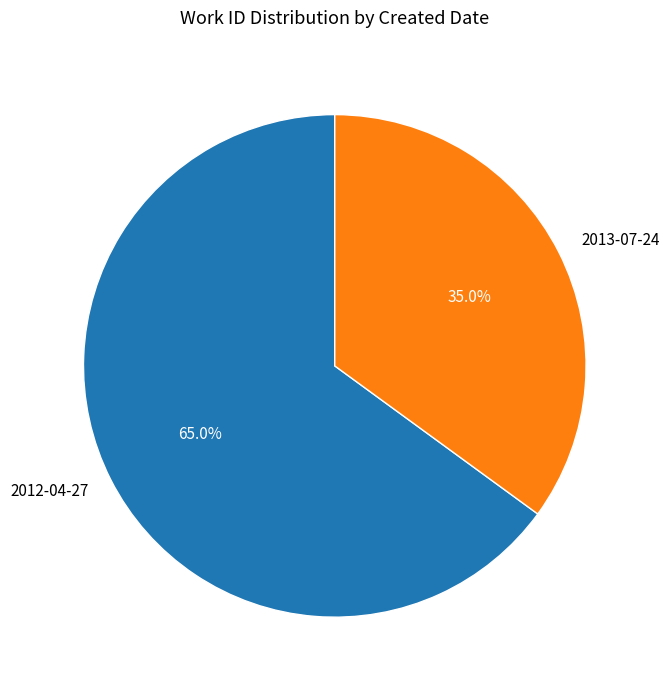

What is the smallest slice in the pie chart?

2013-07-24